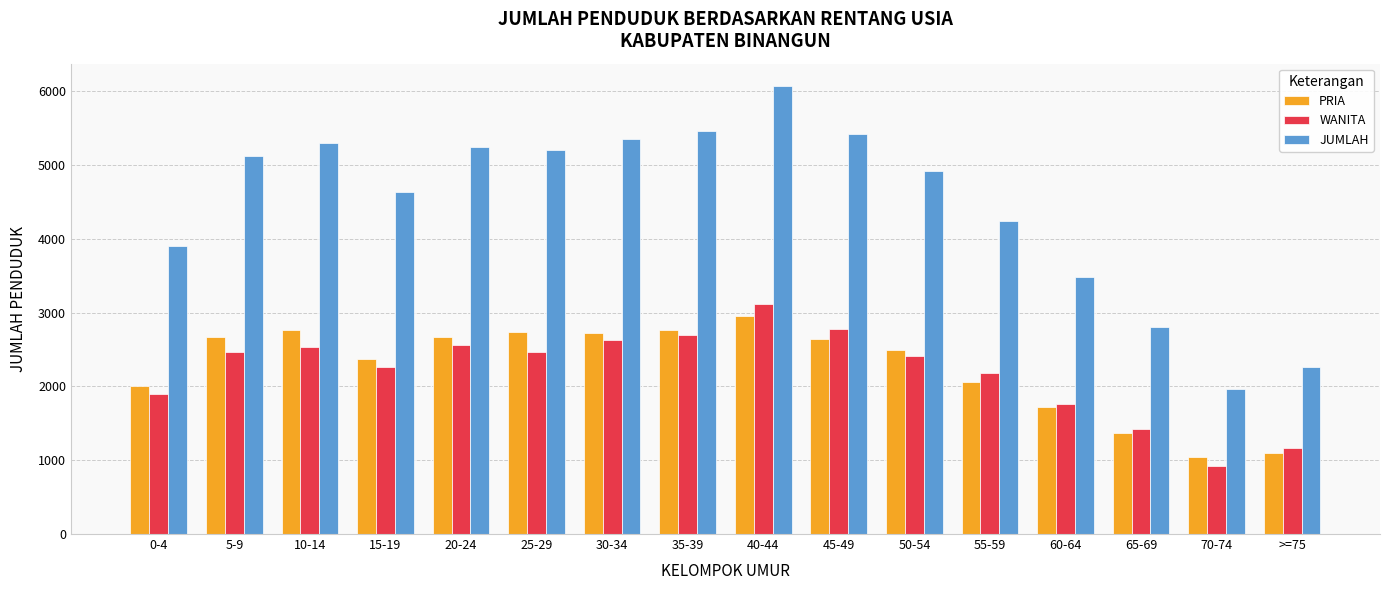

What is the minimum value for JUMLAH?

1969